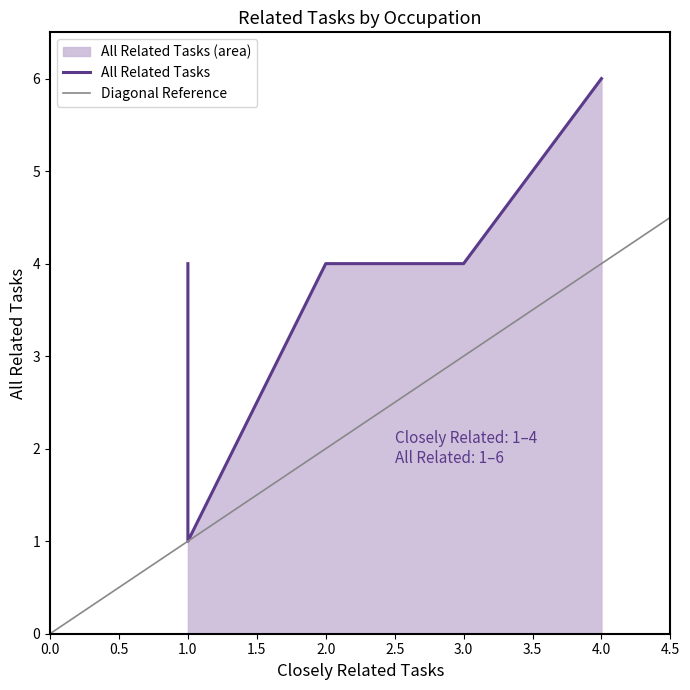

Does the chart have visible grid lines?

No